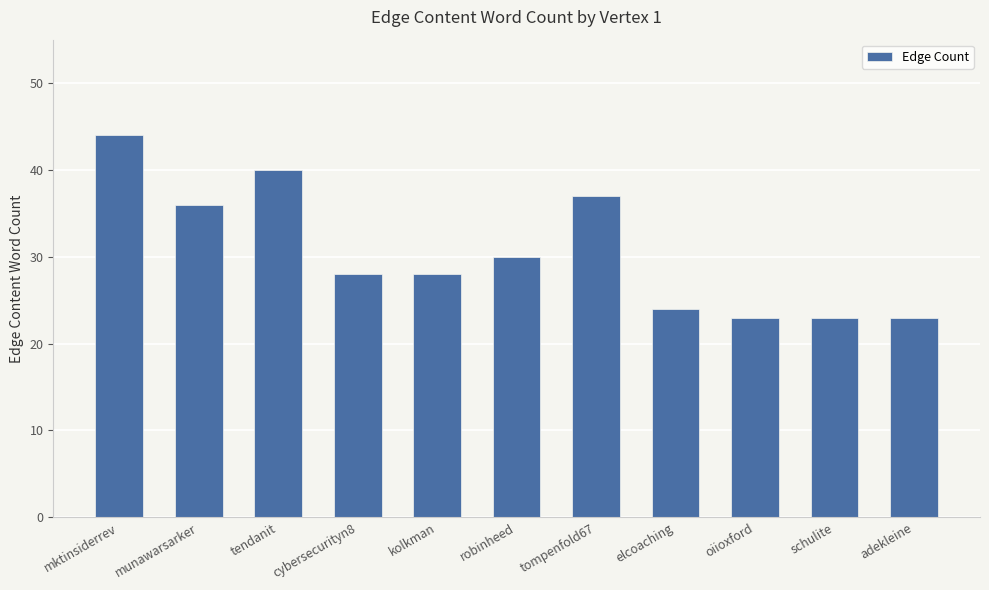

What is the difference between the values at kolkman and tompenfold67?

9